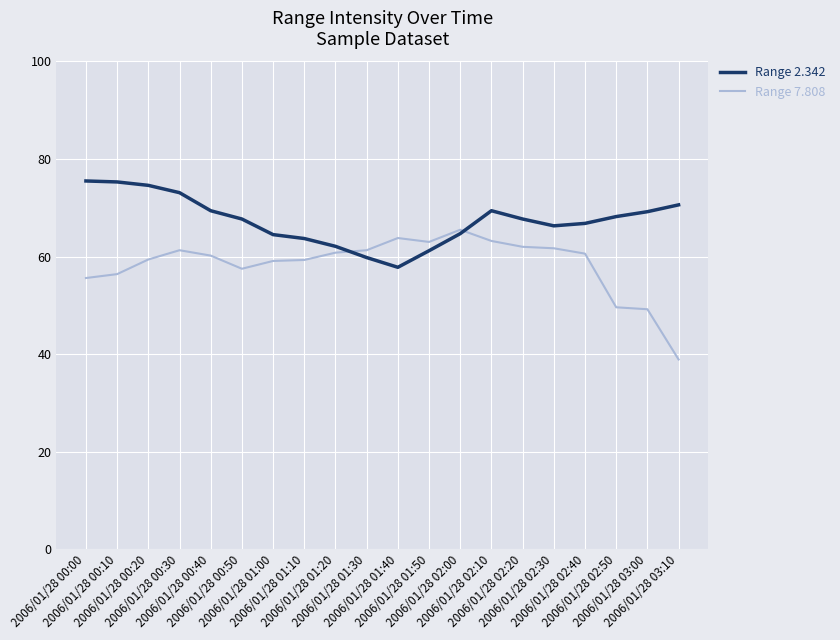

What is the difference between the Range 2.342 values at 2006/01/28 02:30 and 2006/01/28 02:40?

0.5